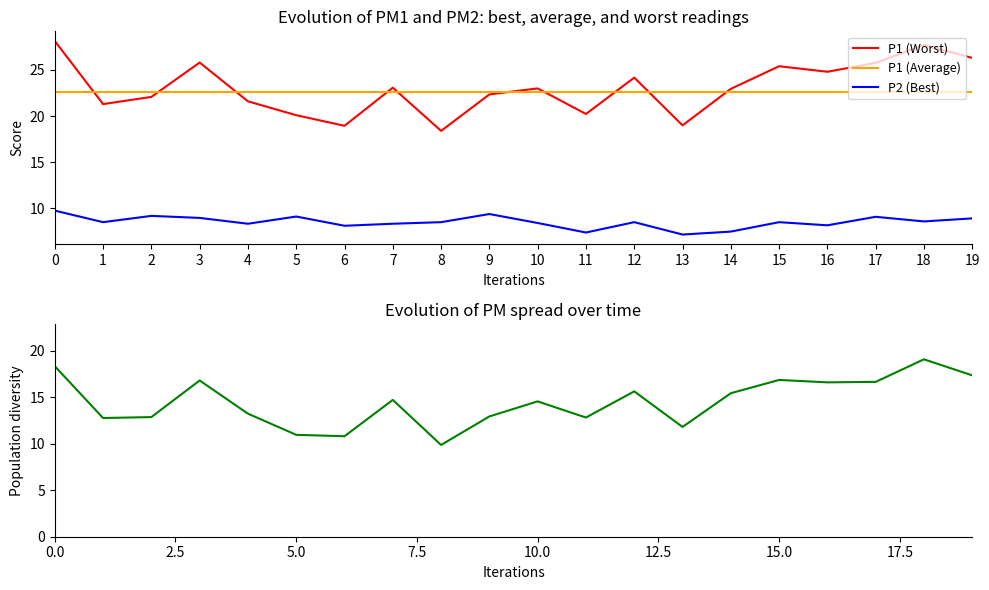

What is the value of the P1 (Worst) point at the 11th from the left?

23.0